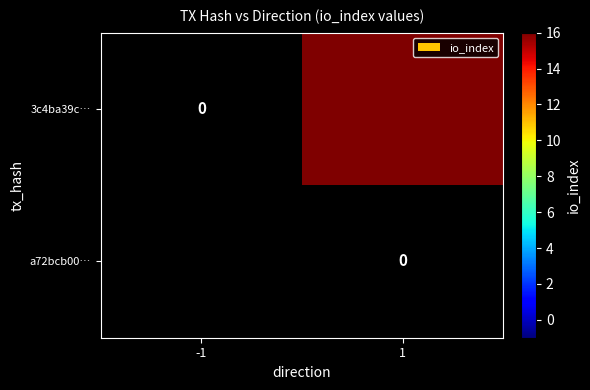

At which label is 3c4ba39c… closest to 8?

-1